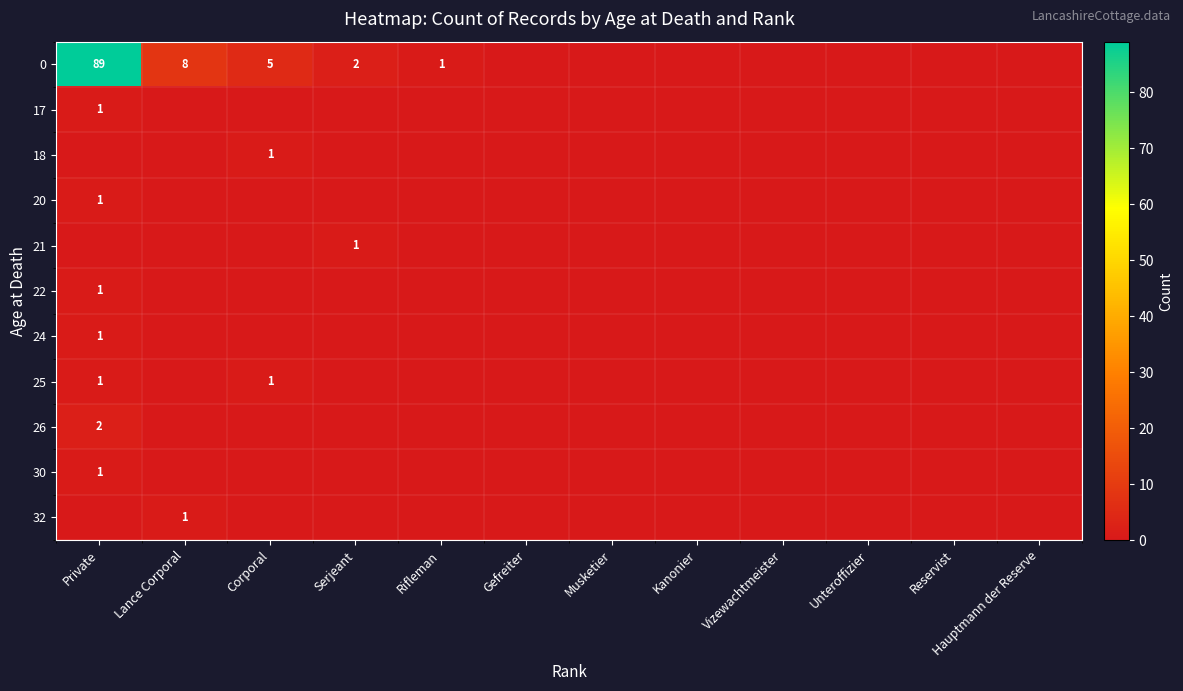

The value of 0 at Private is 89. True or false?

True